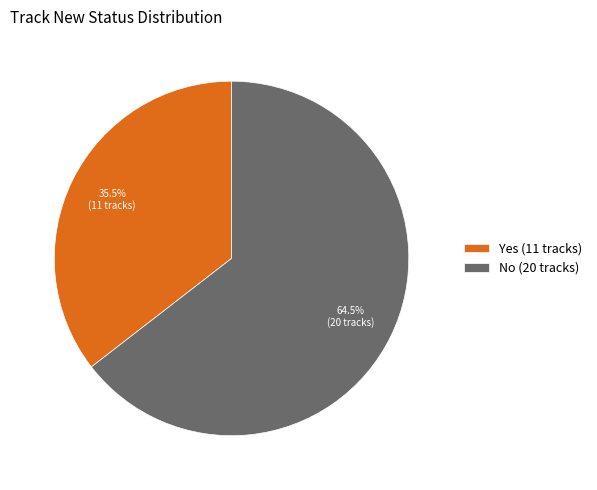

How many slices are in this pie chart?

2